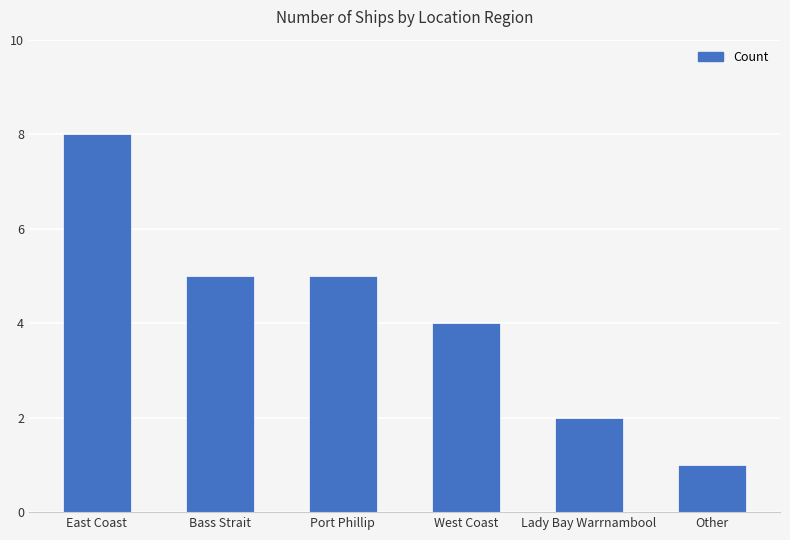

Reading right to left, transcribe all the data shown in this chart.

1	2	4	5	5	8